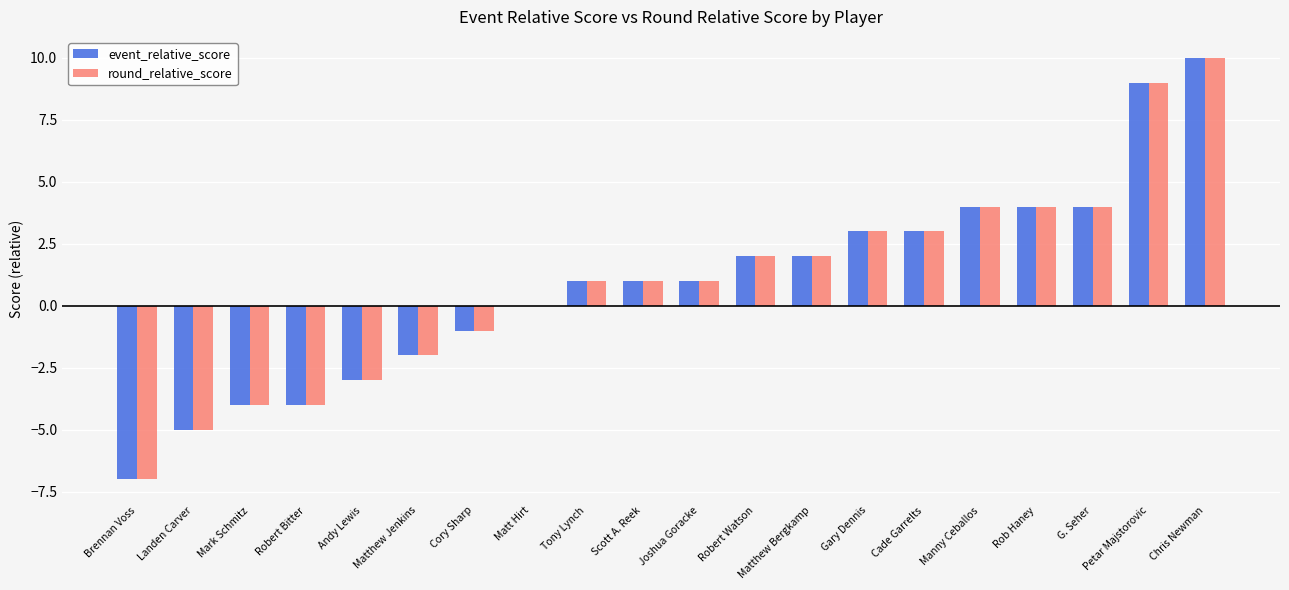

What is the highest value of the round_relative_score series?

10